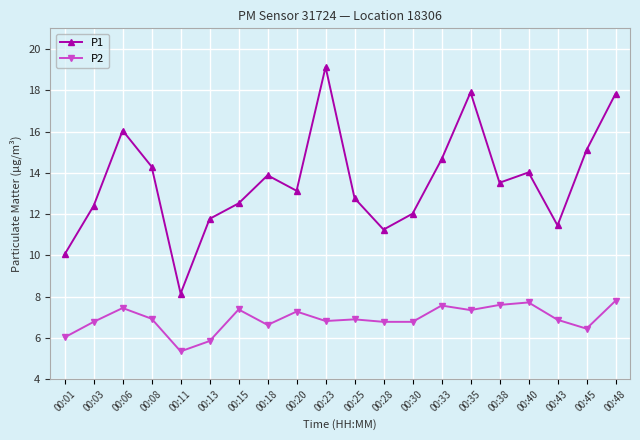

What is the total value across all series at 00:43?

18.3